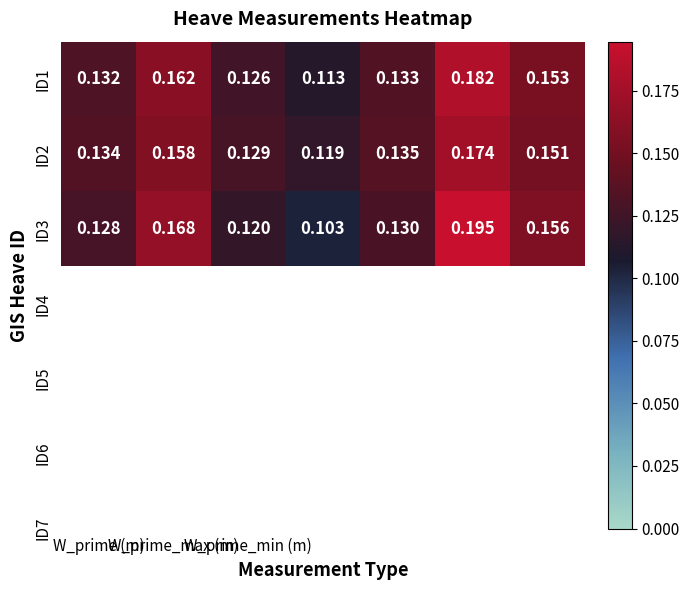

How many distinct data groups are displayed?

3